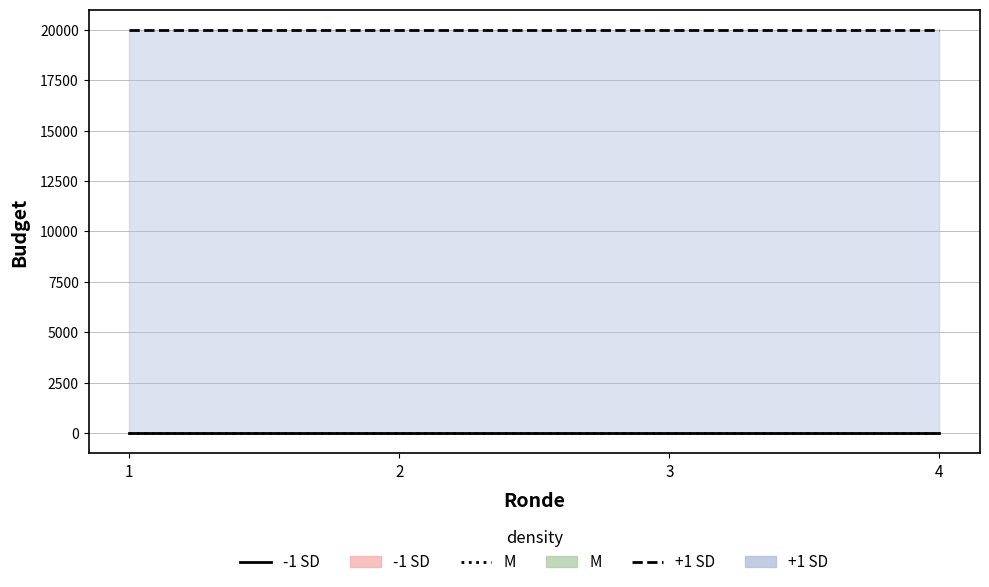

Rank the series by their maximum value, from lowest to highest.

-1 SD line, M line, +1 SD line